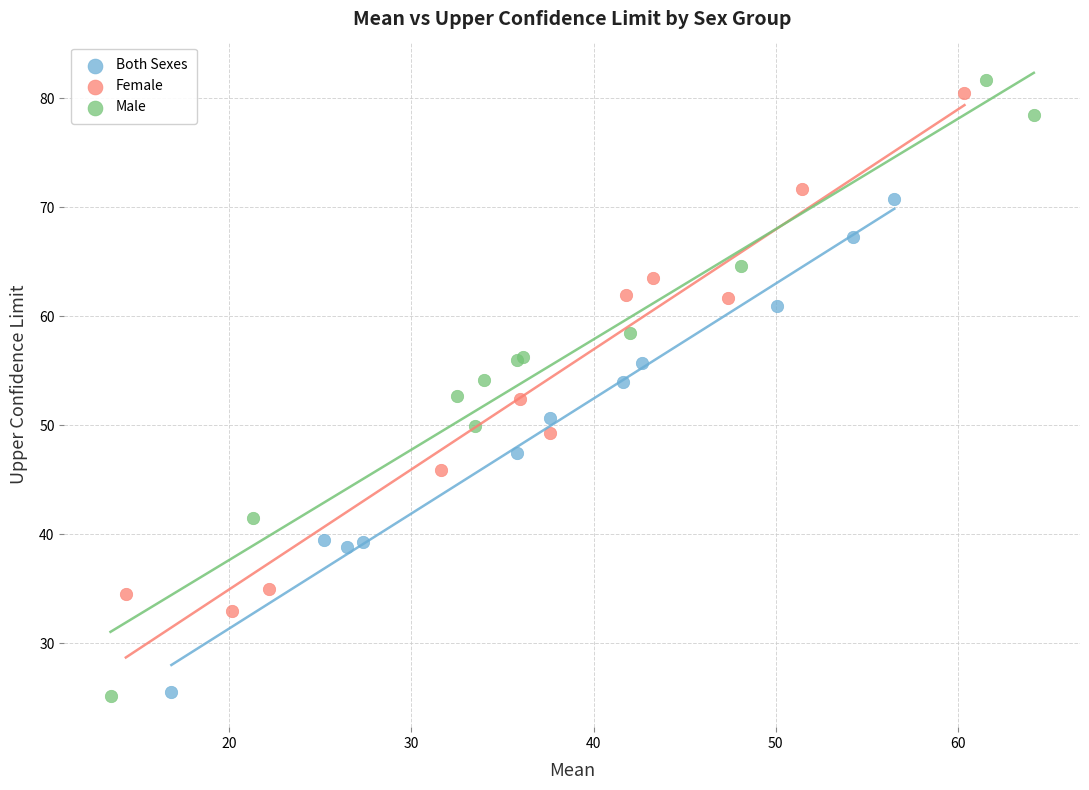

Which series reaches the maximum Y coordinate?

Male